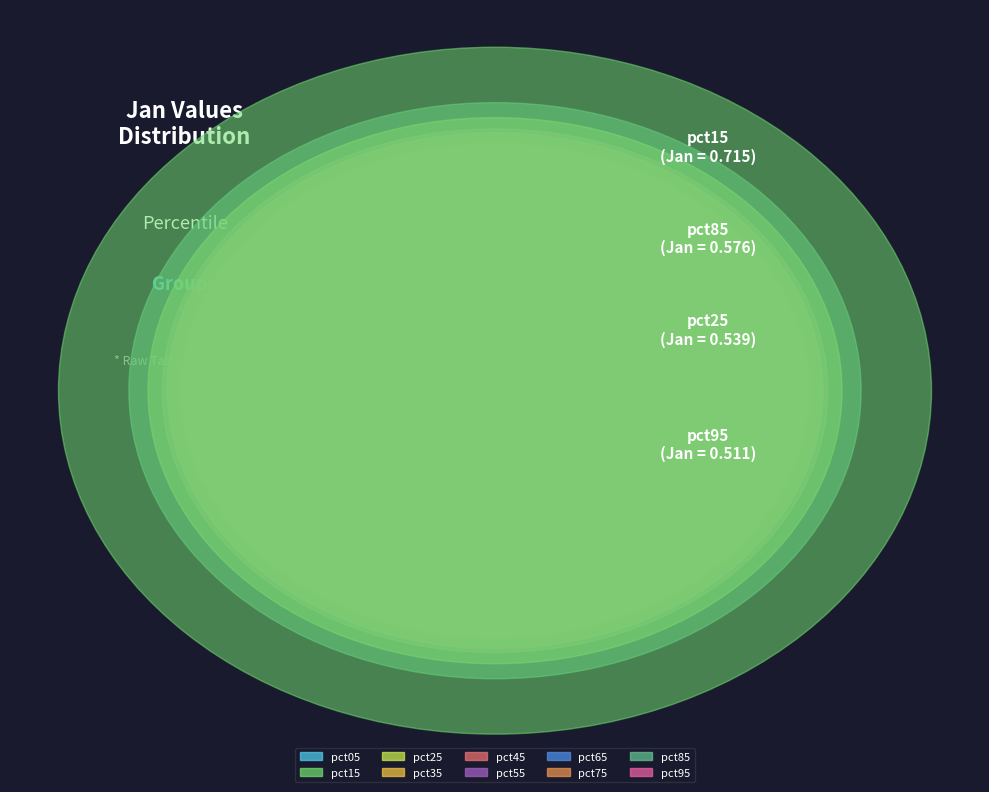

To the nearest percent, what is the combined percentage of pct45 and pct05?

13%